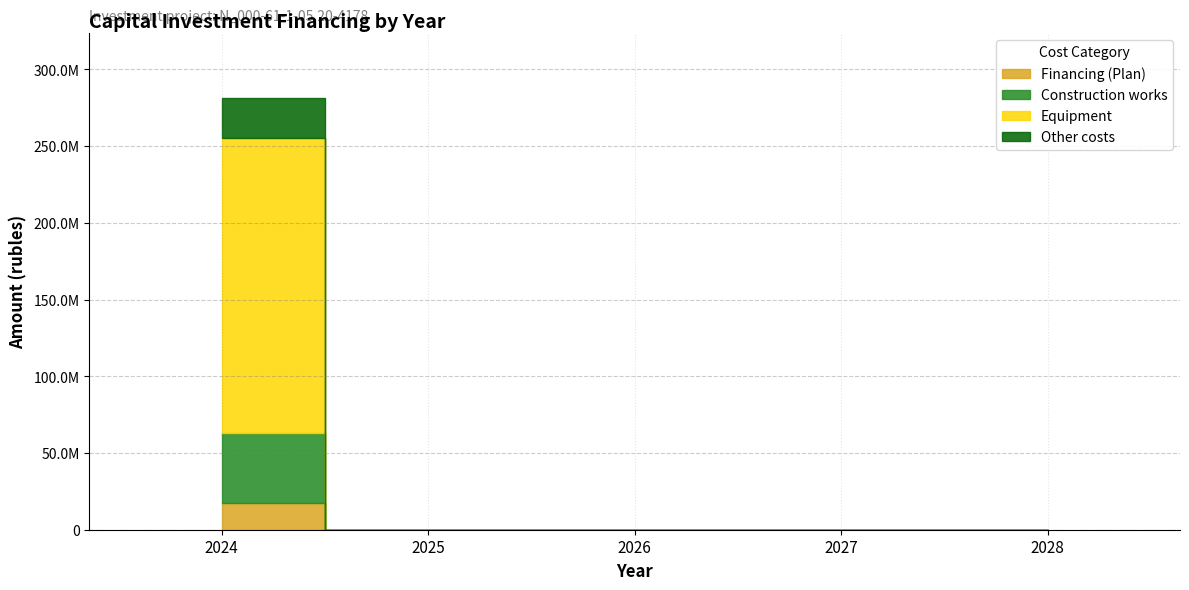

At which label does Other costs reach its peak?

2024